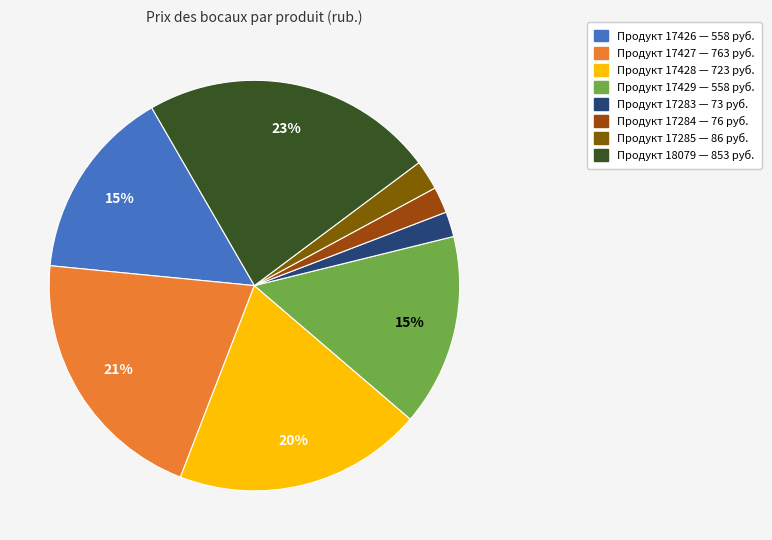

Does any single category account for the majority?

No